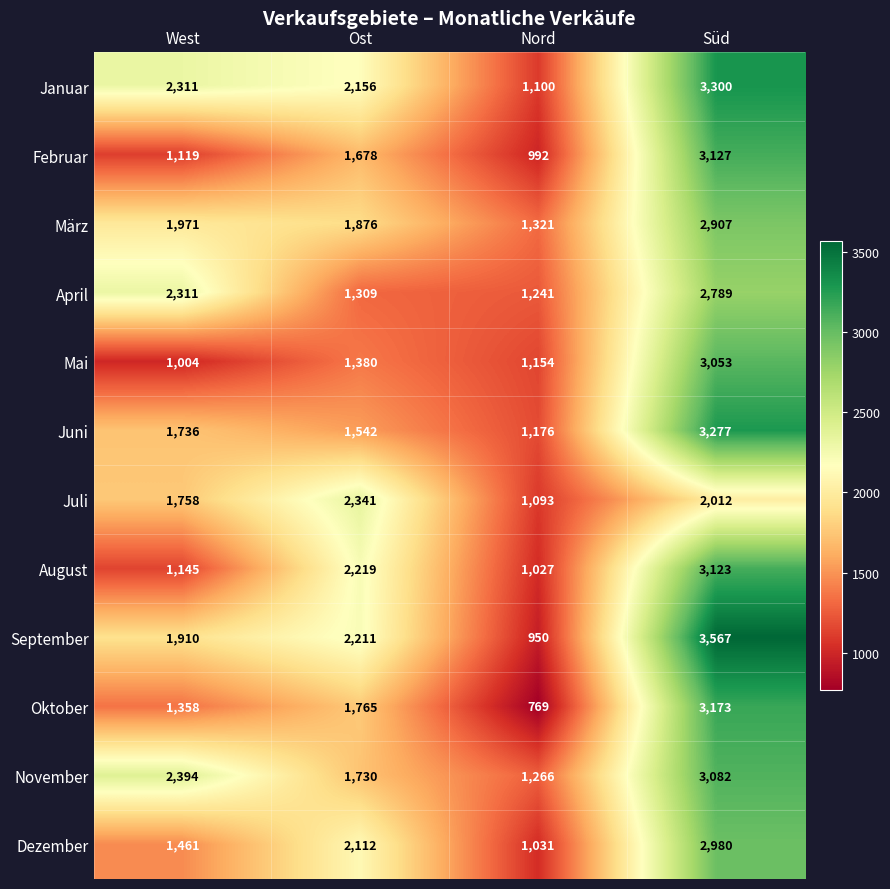

Rank the series at Ost from lowest to highest value.

April, Mai, Juni, Februar, November, Oktober, März, Dezember, Januar, September, August, Juli